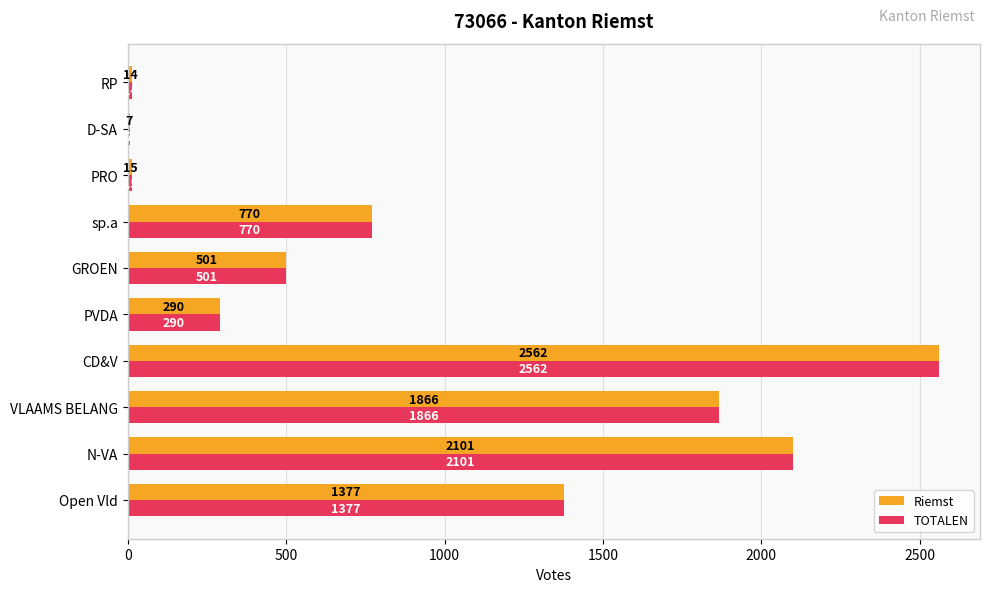

Which category has the highest value in the TOTALEN series?

CD&V